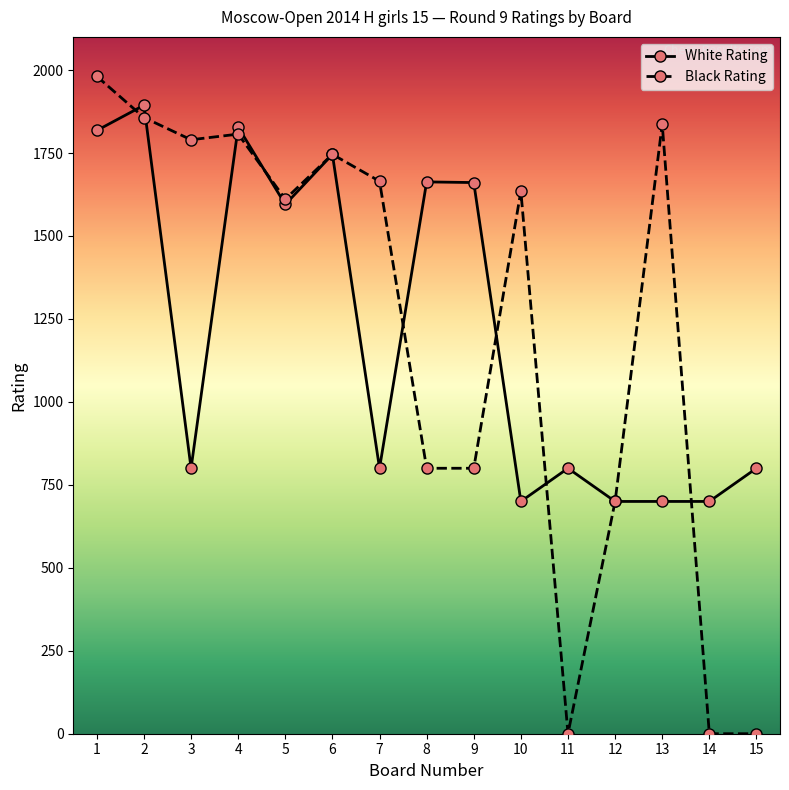

Which series changed the most between 11 and 12?

Black Rating